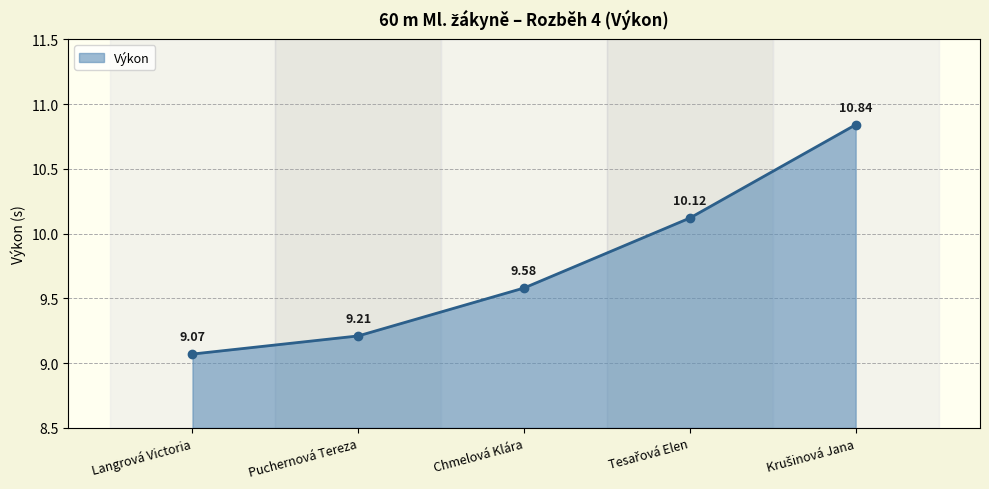

Which has a higher value, Puchernová Tereza or Langrová Victoria?

Puchernová Tereza